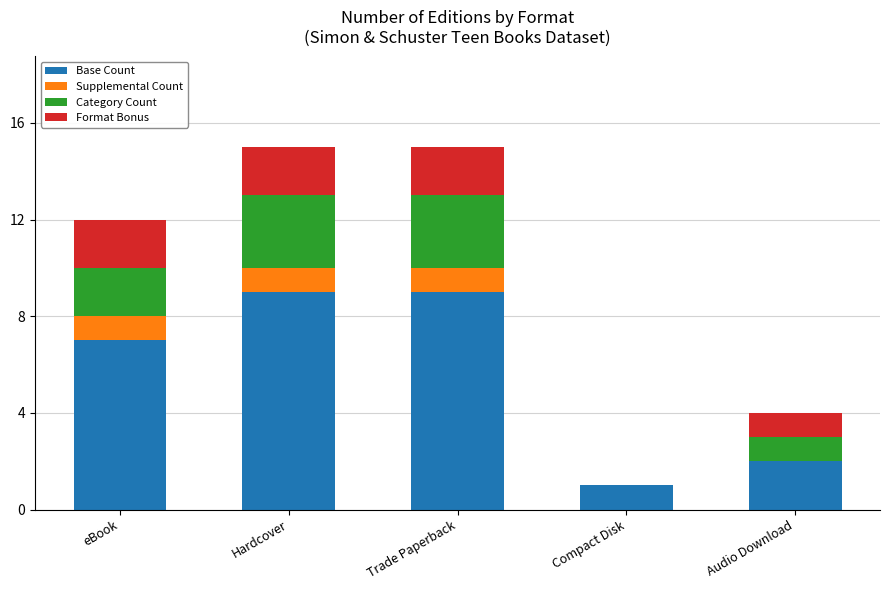

What is the sum of the Base Count values at eBook and Compact Disk?

8